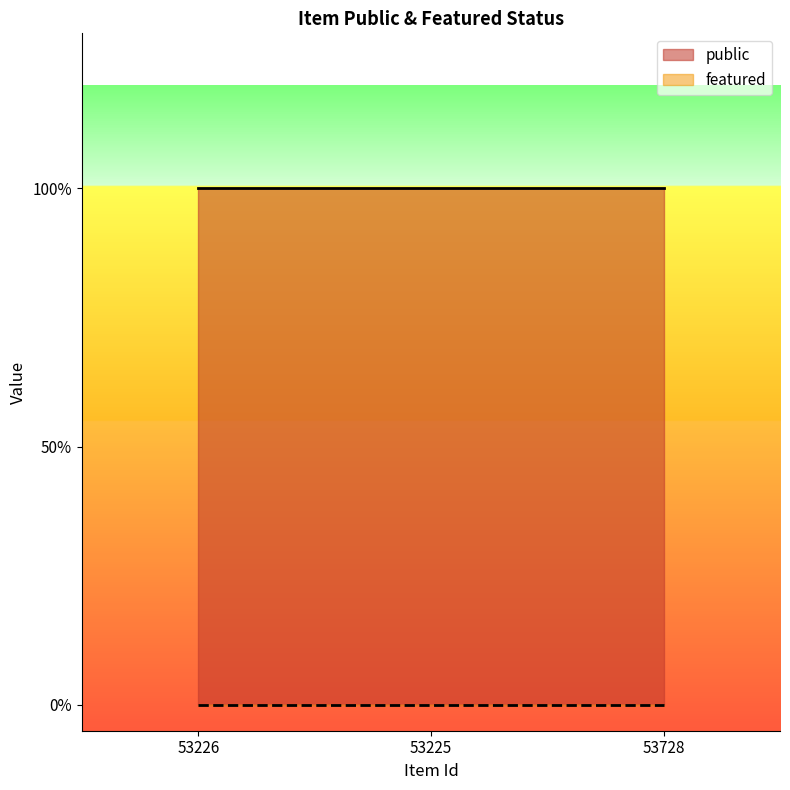

What are all the series names shown in the legend?

public, featured